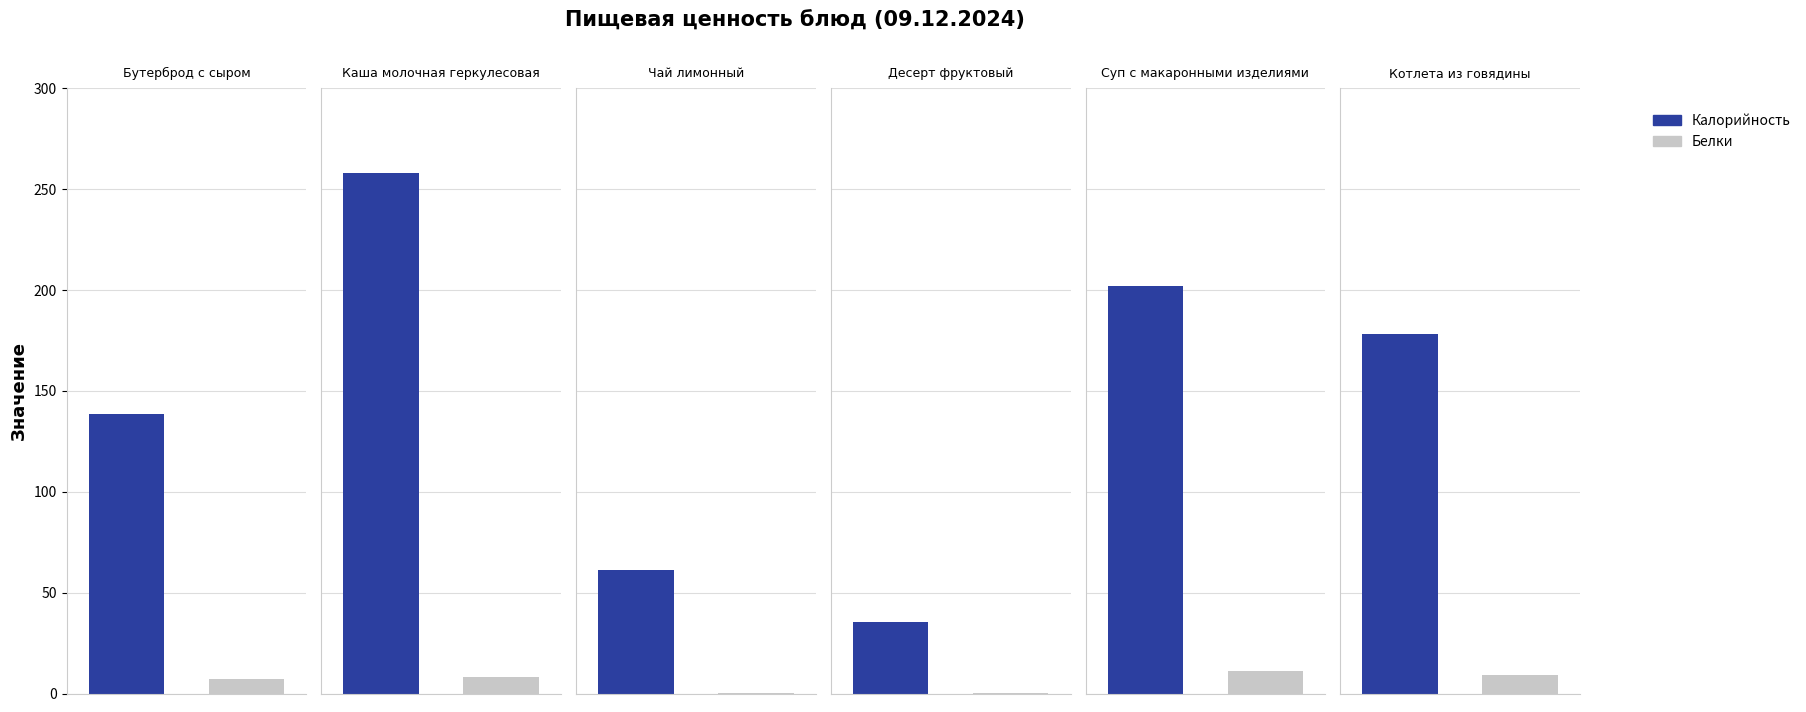

What is the sum of the Белки values at Бутерброд с сыром and Котлета из говядины?

16.1